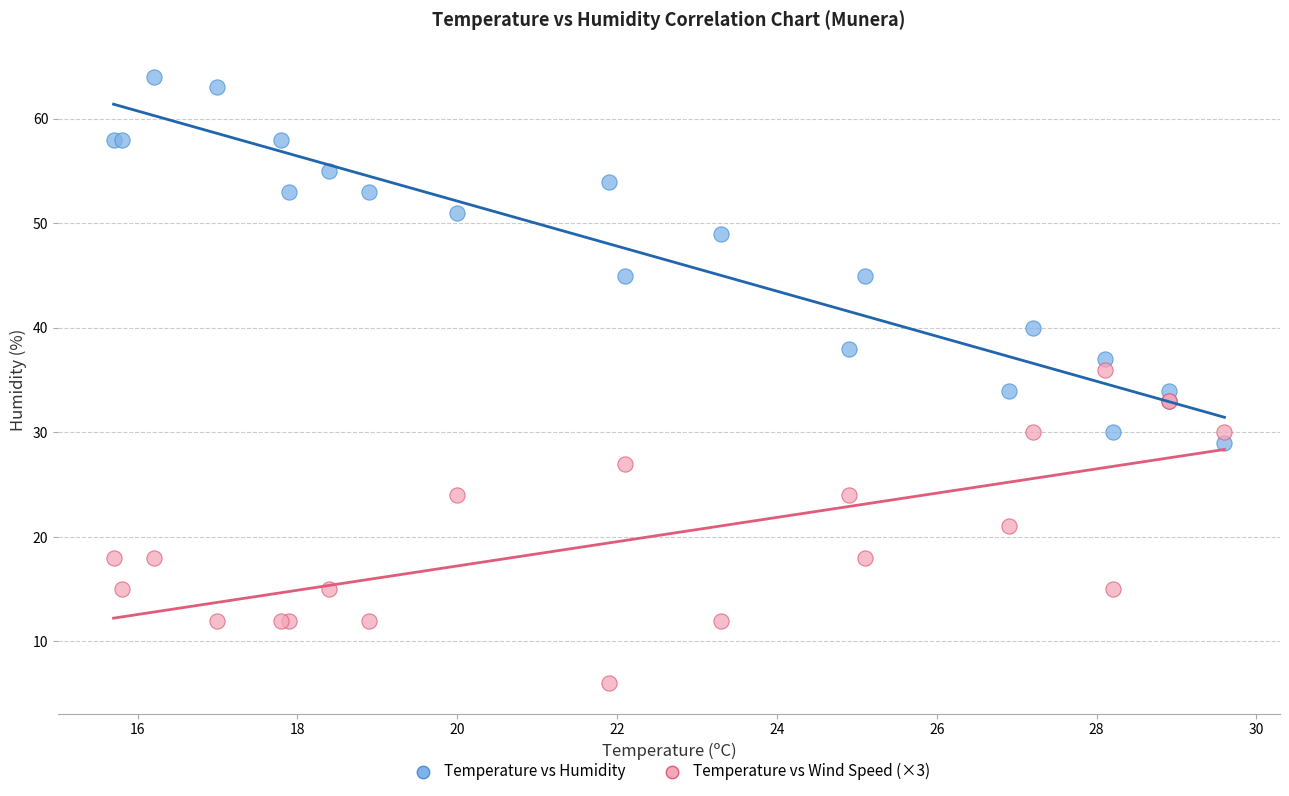

Which series contains the highest Y value?

Temperature vs Humidity